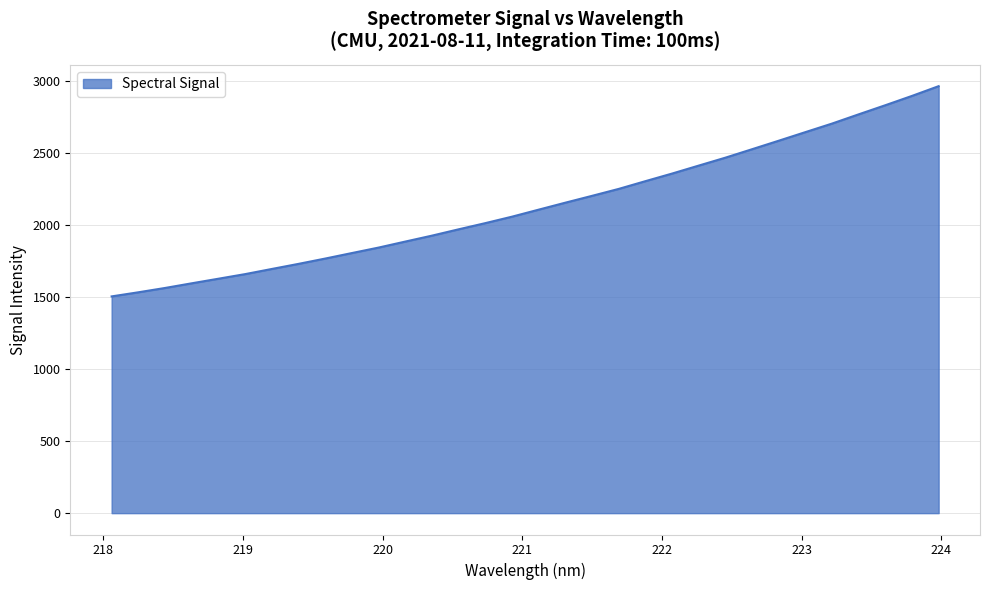

What is the greatest value displayed?

2965.8